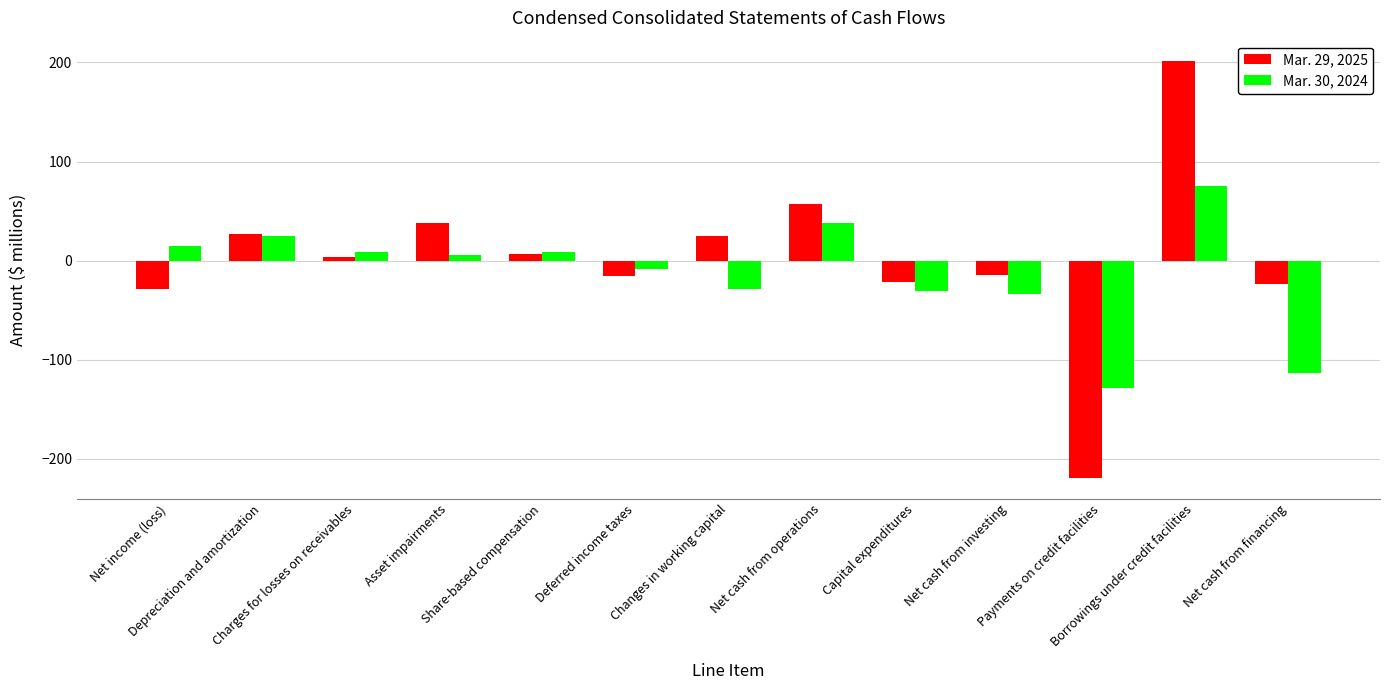

What is the value of the Mar. 30, 2024 bar at the 1st from the left?

15